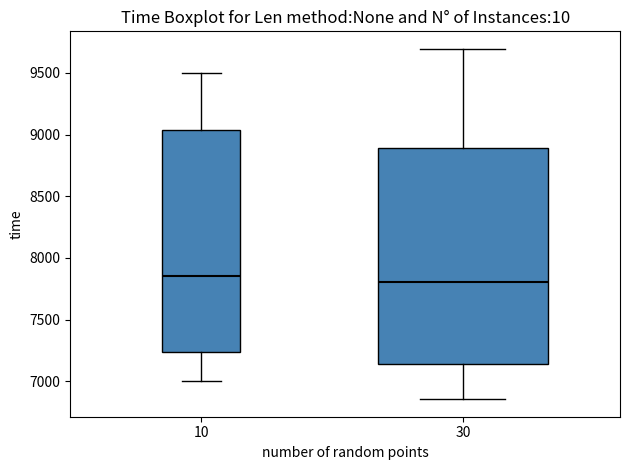

Reading left to right, read every box against the y-axis: the position of its median line, the range the box covers, and the ends of its whiskers. The values are not printed on the chart, so give them approximately, as read against the axis.

10: median 7850, box 7250 to 9050, whiskers 7000 to 9500
30: median 7800, box 7150 to 8900, whiskers 6850 to 9700